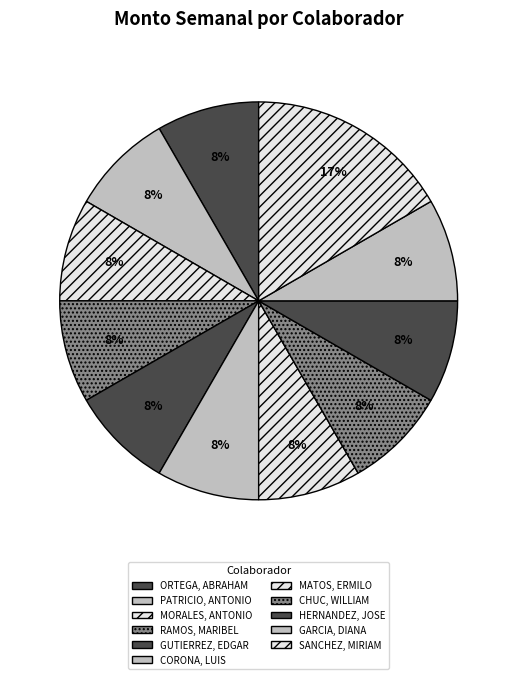

How many slices are in this pie chart?

11